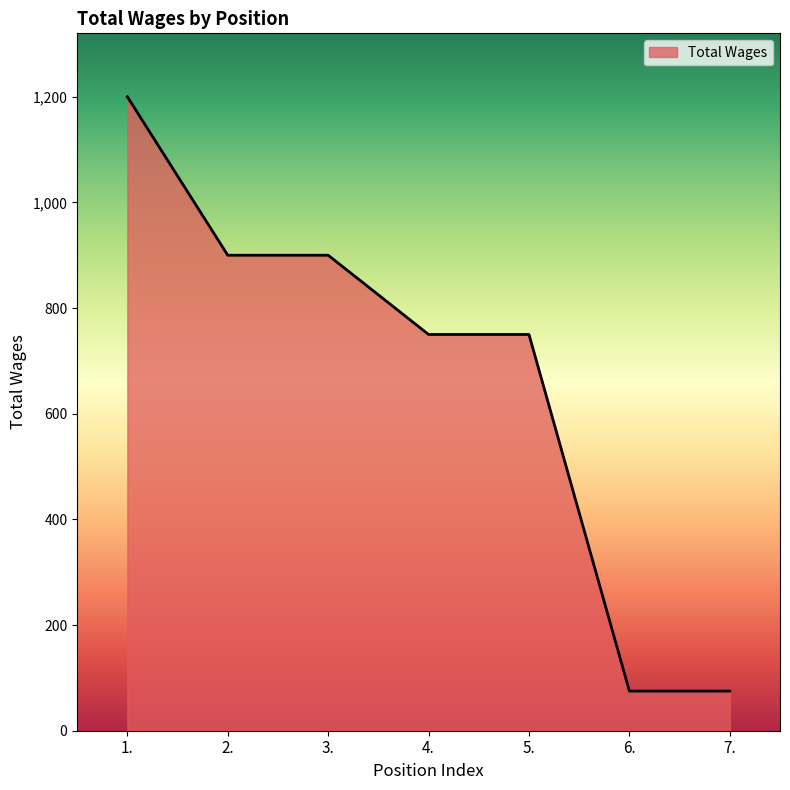

The chart shows a value of 31 at 6.. True or false?

False